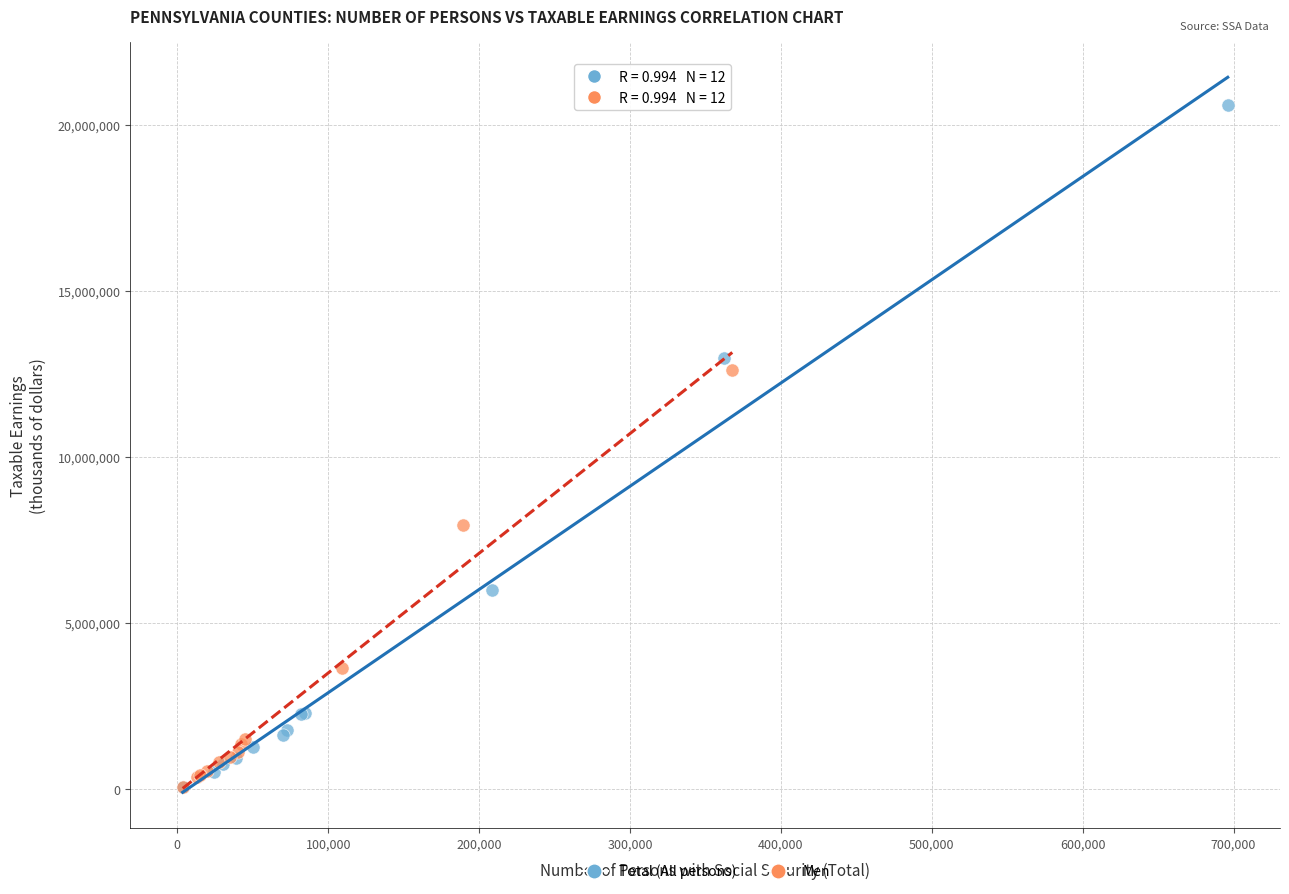

Which series contains the highest Y value?

Total (All persons)